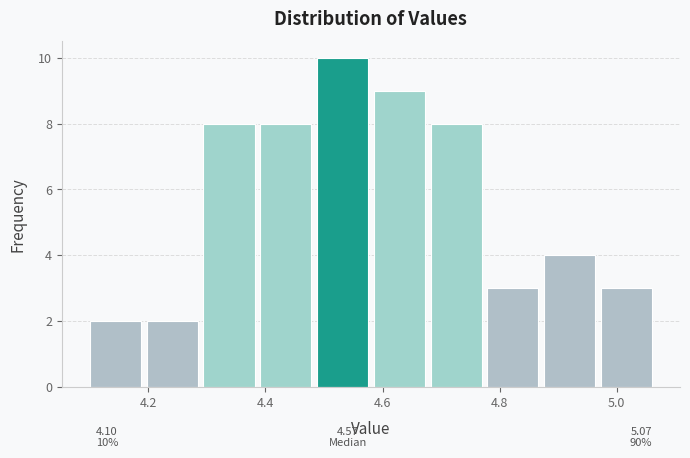

Over which range of the x-axis is the bar tallest?

4.48 to 4.58